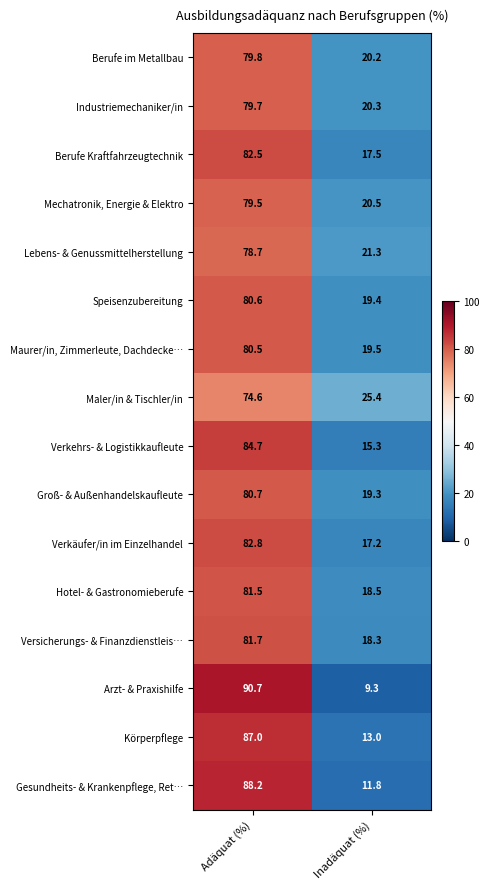

List the series in order of their peak value, lowest first.

Maler/in & Tischler/in, Lebens- & Genussmittelherstellung, Mechatronik, Energie & Elektro, Industriemechaniker/in, Berufe im Metallbau, Maurer/in, Zimmerleute, Dachdecke…, Speisenzubereitung, Groß- & Außenhandelskaufleute, Hotel- & Gastronomieberufe, Versicherungs- & Finanzdienstleis…, Berufe Kraftfahrzeugtechnik, Verkäufer/in im Einzelhandel, Verkehrs- & Logistikkaufleute, Körperpflege, Gesundheits- & Krankenpflege, Ret…, Arzt- & Praxishilfe